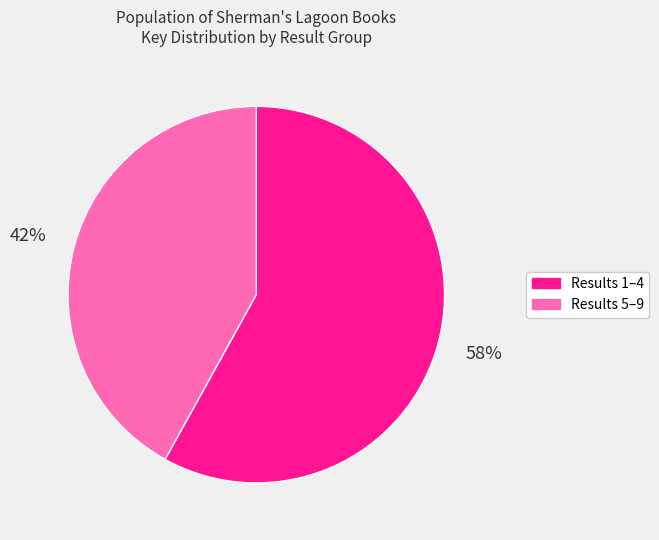

Does any single category account for the majority?

Yes